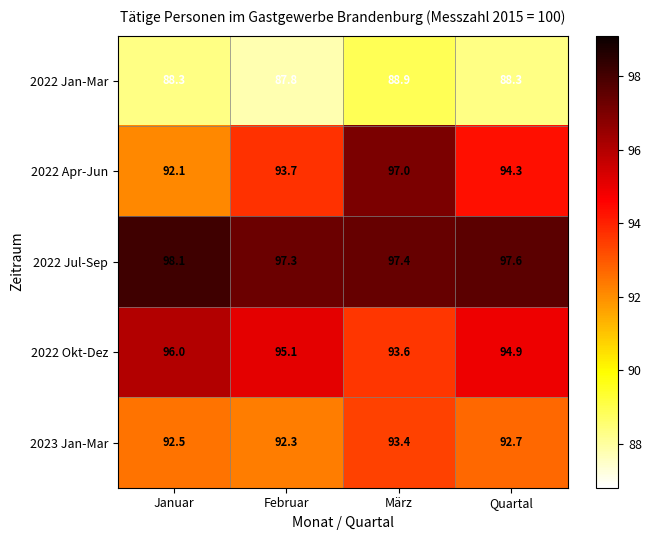

What is the sum of all 2022 Apr-Jun values?

377.1